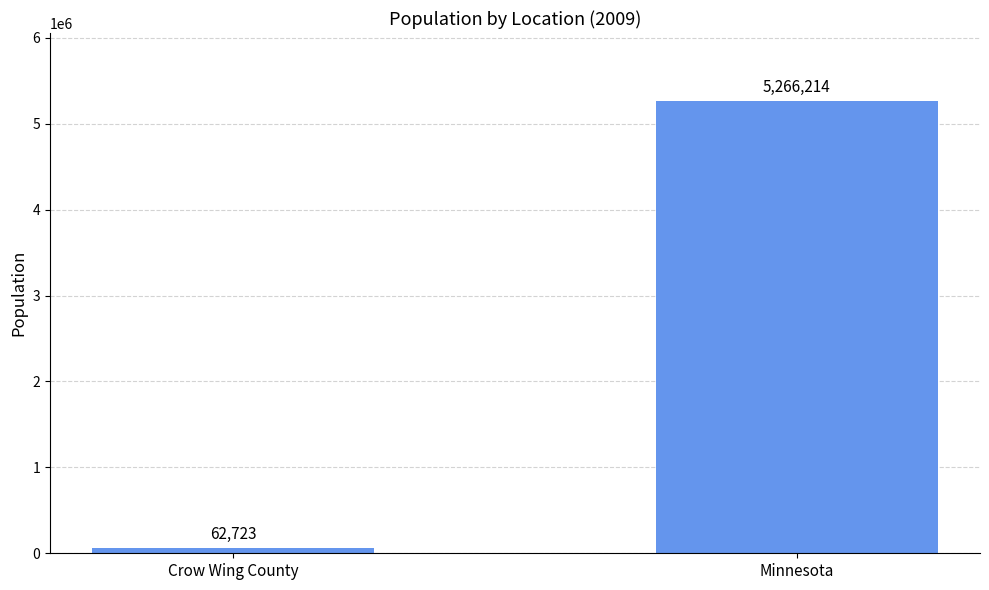

What is the minimum value shown in the chart?

62723